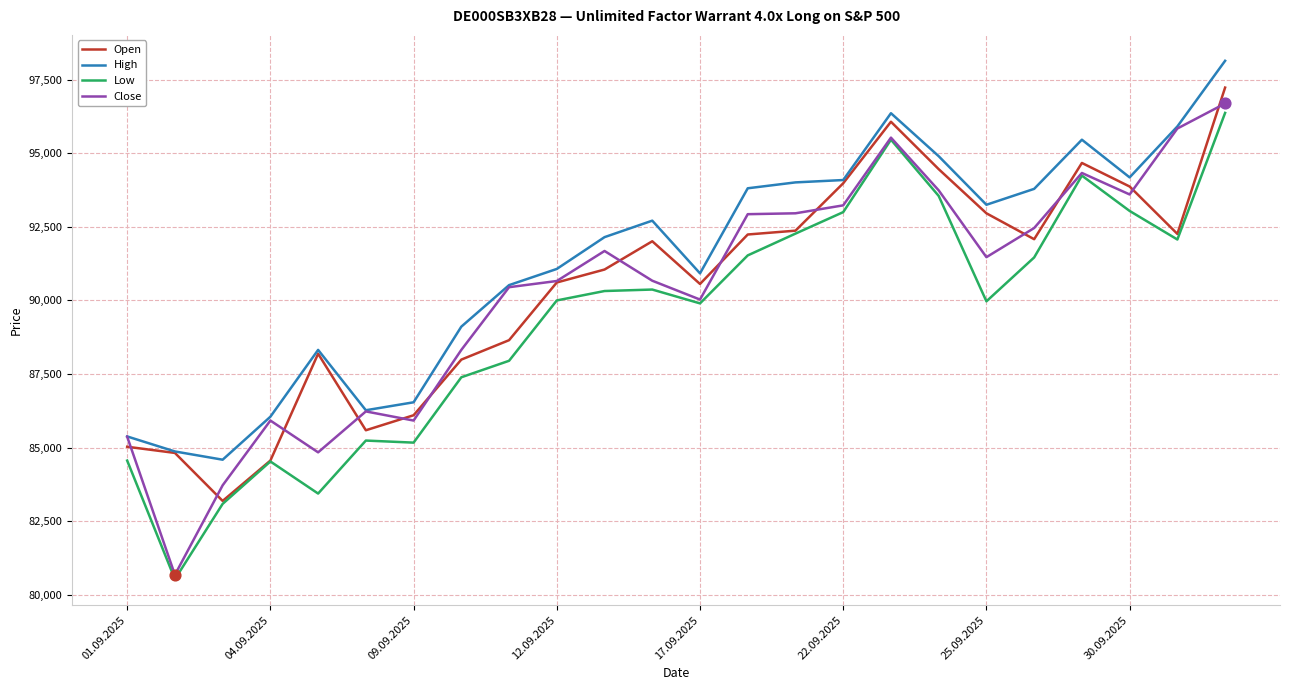

Which series has the largest total across all categories?

High